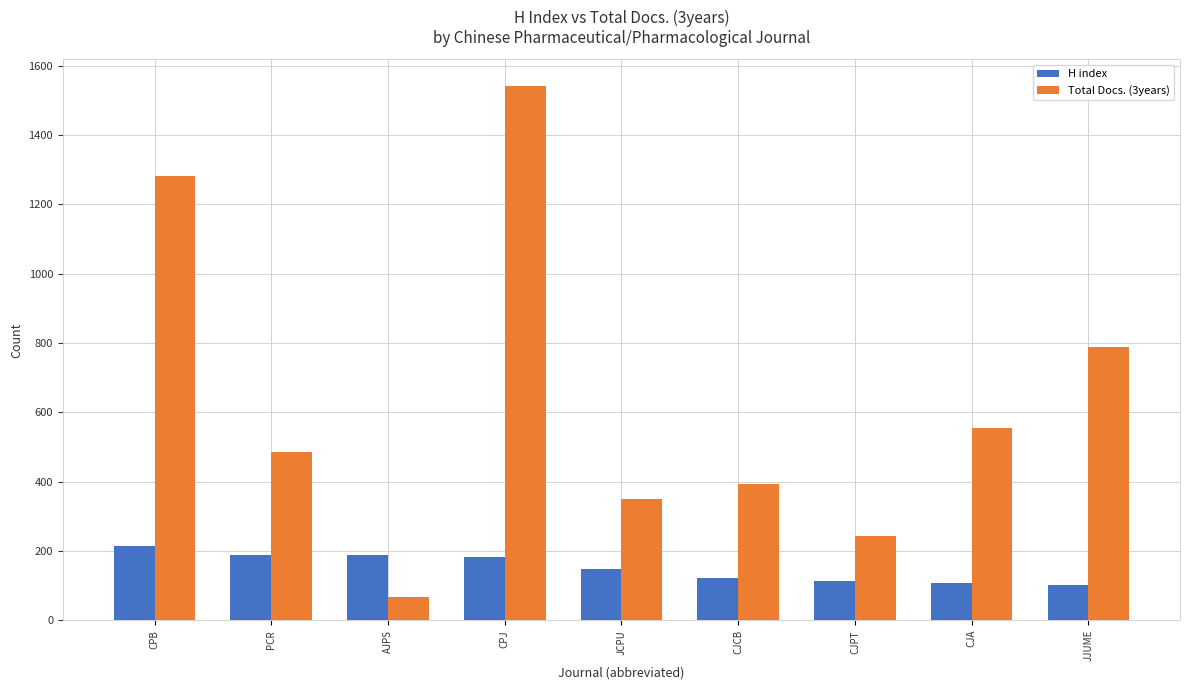

What is the average value of the Total Docs. (3years) series?

634